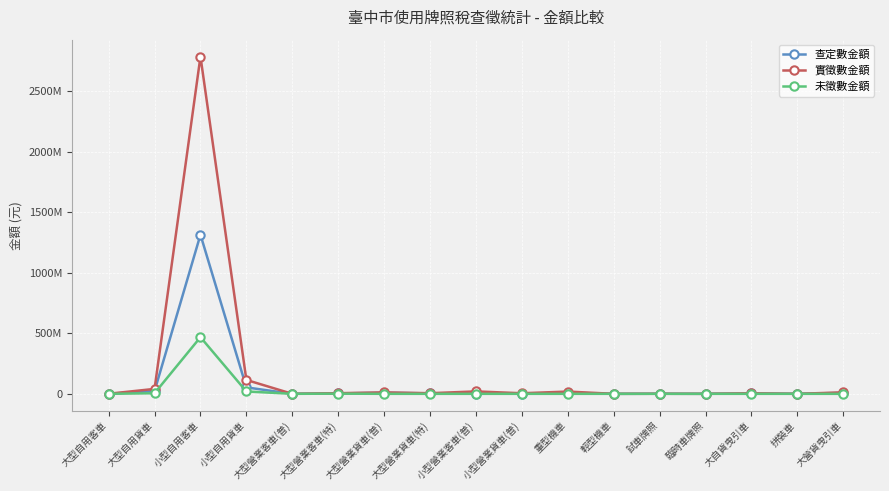

What are all the series names shown in the legend?

查定數金額, 實徵數金額, 未徵數金額